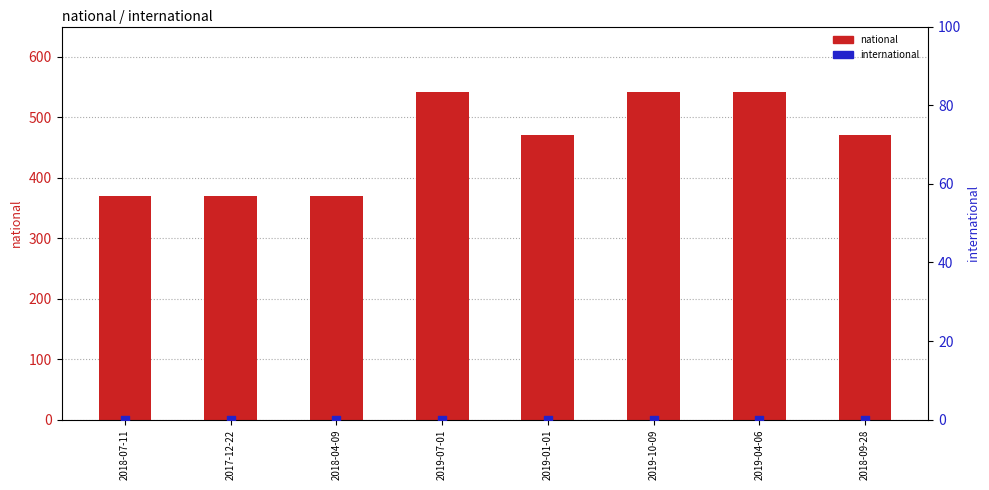

Which series reaches the minimum Y coordinate?

international